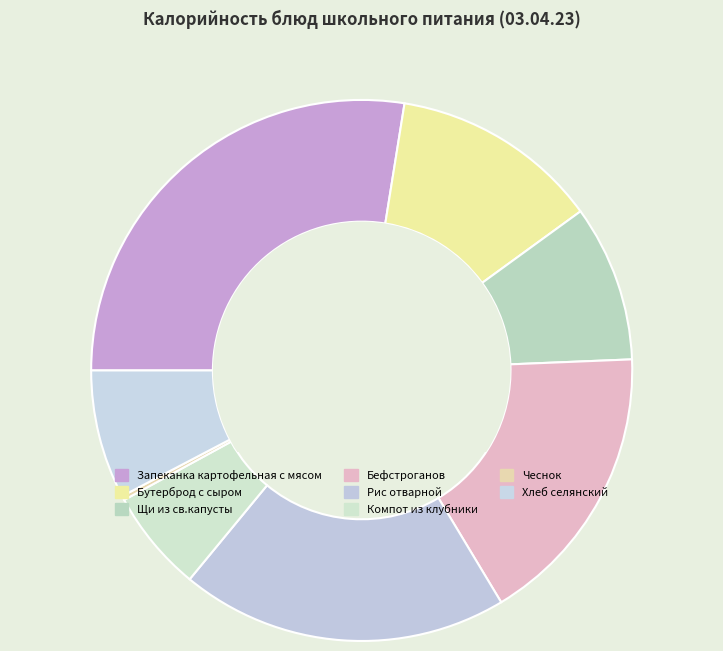

Which has a higher value, Бефстроганов or Щи из св.капусты?

Бефстроганов